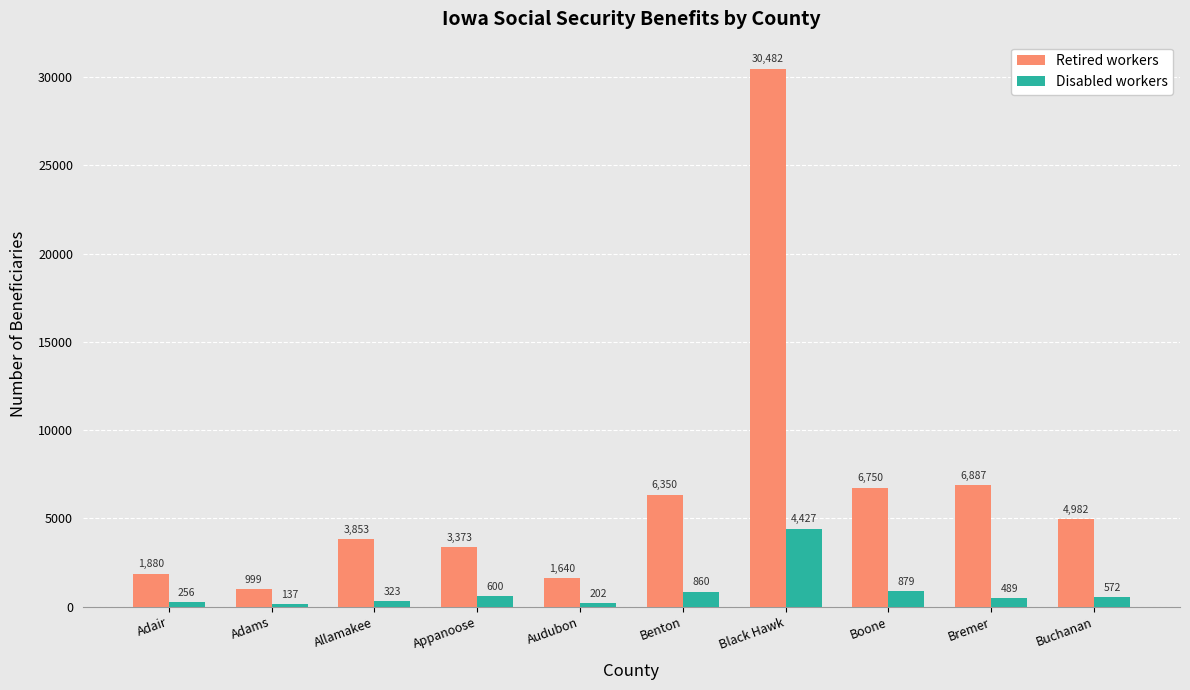

The Retired workers series shows 6350 at Benton. True or false?

True